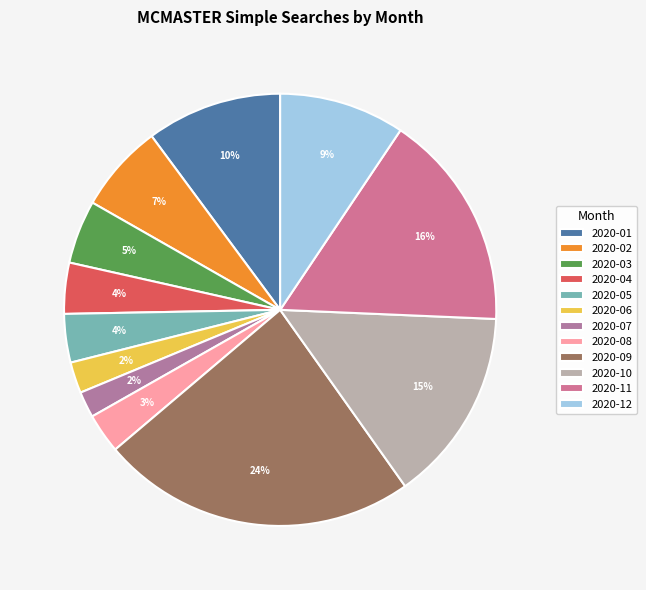

Do 2020-05 and 2020-06 together represent more than half of the pie?

No